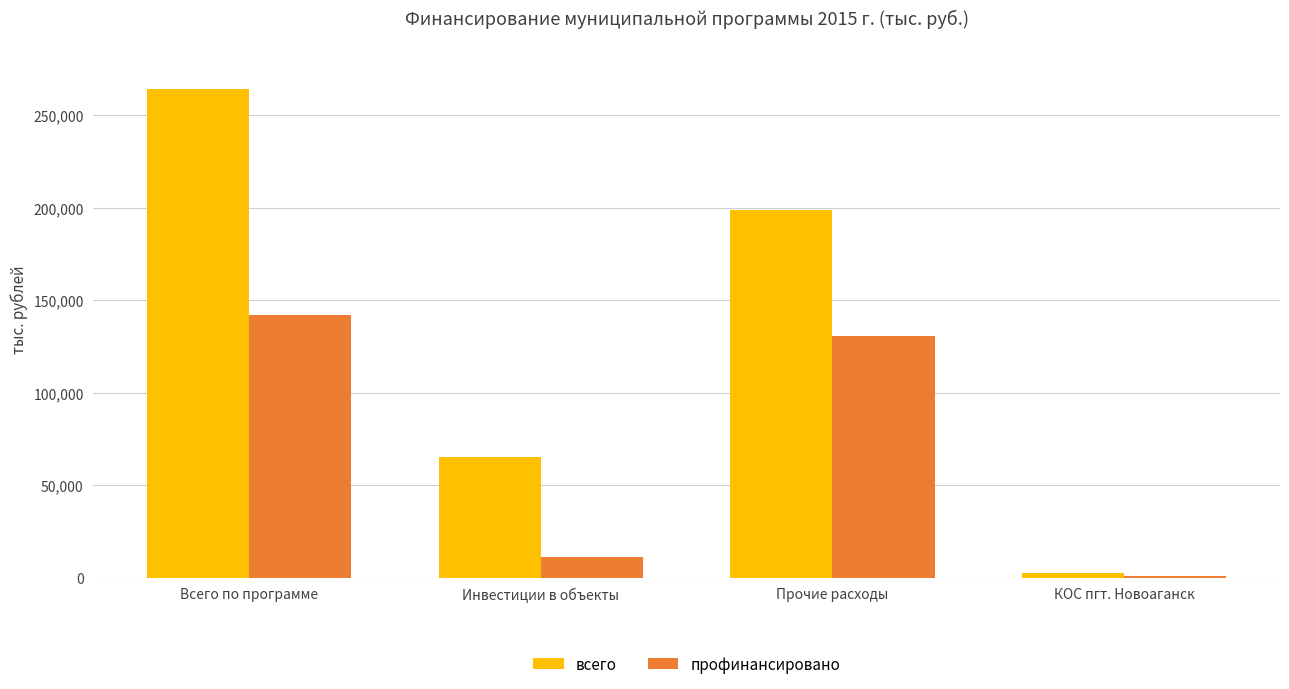

What is the maximum value shown in the chart?

264010.7